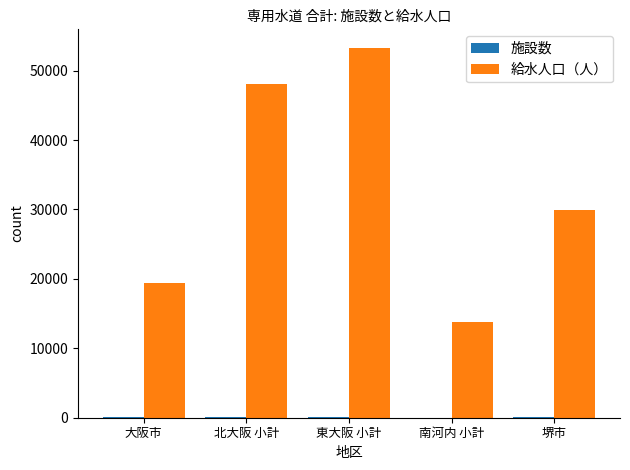

Which series has the widest spread of values?

給水人口（人）